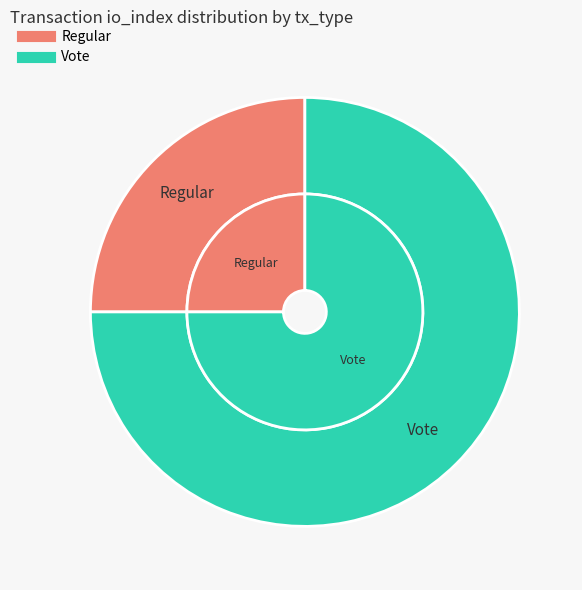

Which category accounts for the majority?

Vote